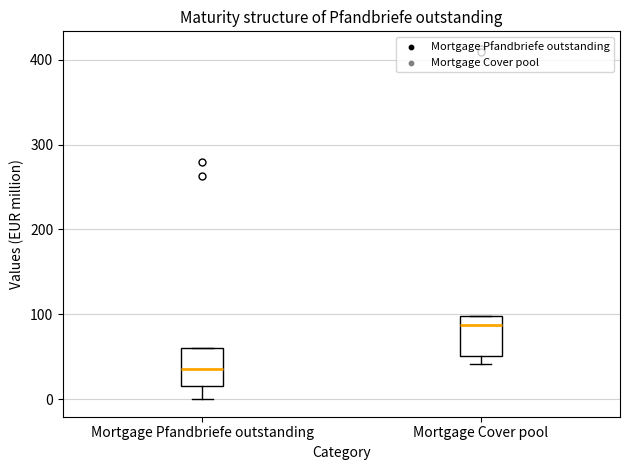

Reading left to right, read every box against the y-axis: the position of its median line, the range the box covers, and the ends of its whiskers. The values are not printed on the chart, so give them approximately, as read against the axis.

Mortgage Pfandbriefe outstanding: median 40, box 20 to 60, whiskers 0 to 60
Mortgage Cover pool: median 90, box 50 to 100, whiskers 40 to 100